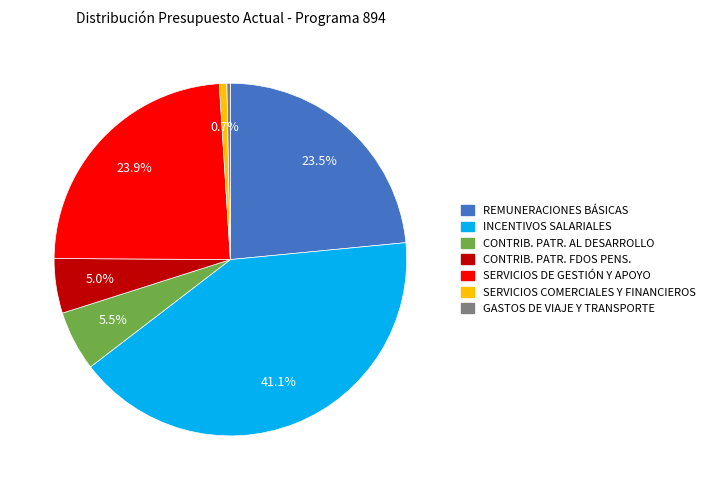

Which slice is the largest?

INCENTIVOS SALARIALES